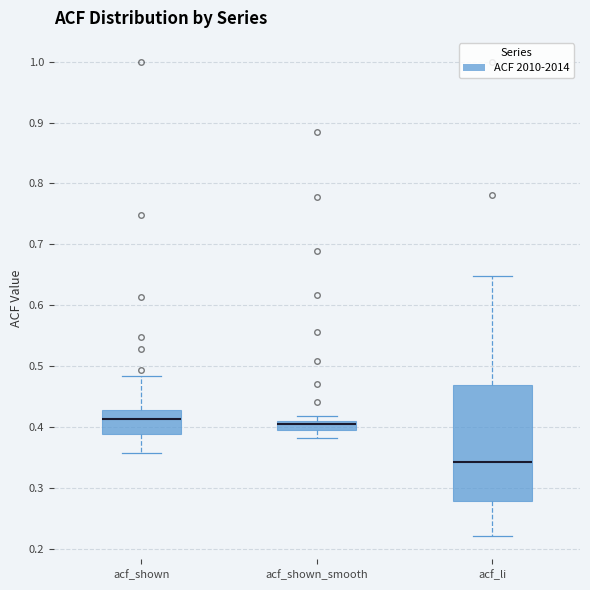

Comparing the boxes themselves (not the whiskers), which one is the tallest?

acf_li